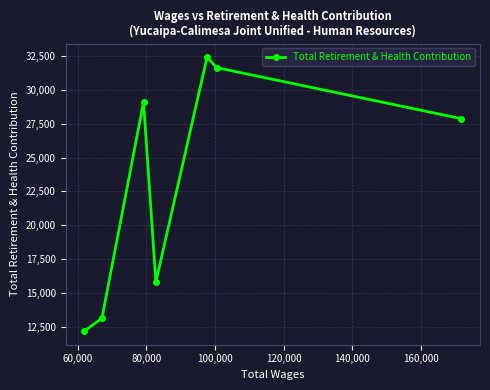

What is the value of the 5th point from the left?

32401